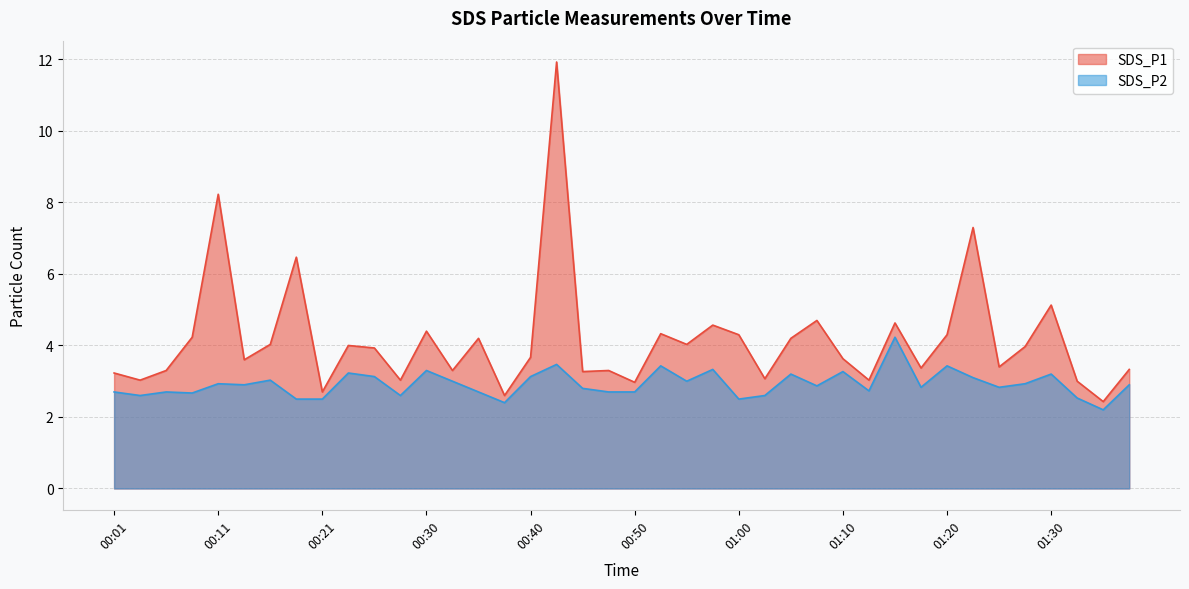

Is it true that SDS_P2 equals 3.2 at 01:05?

True